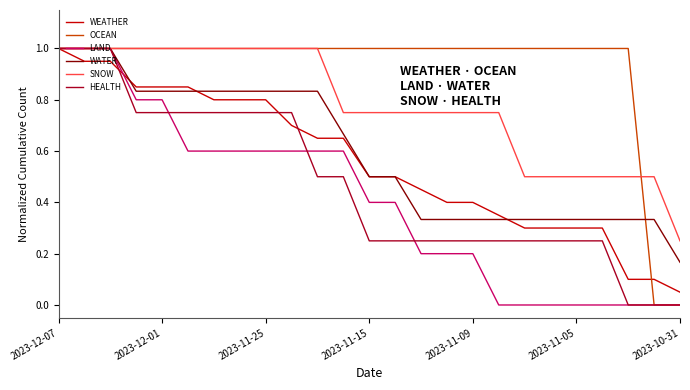

What is the difference between the maximum and minimum values in the WEATHER series?

0.9